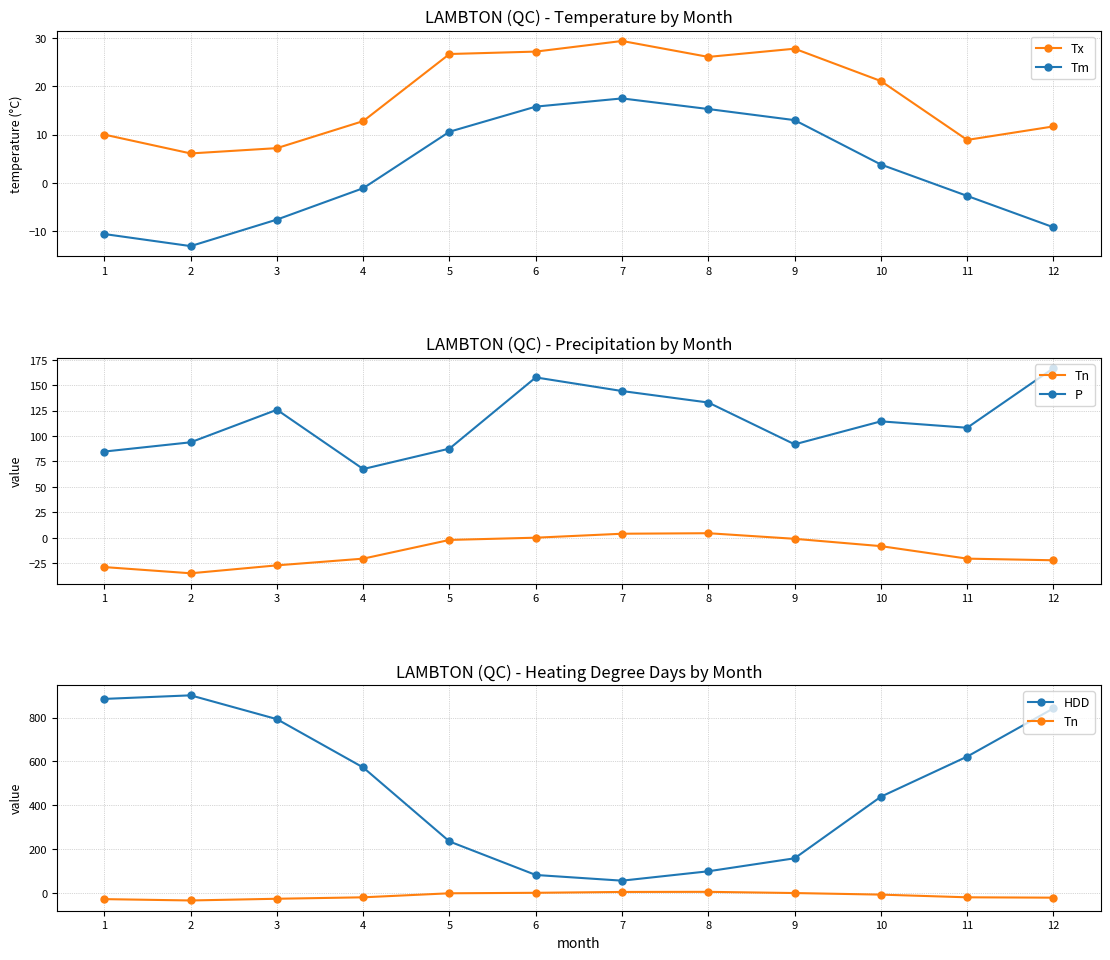

Which series has the largest range (max minus min)?

HDD